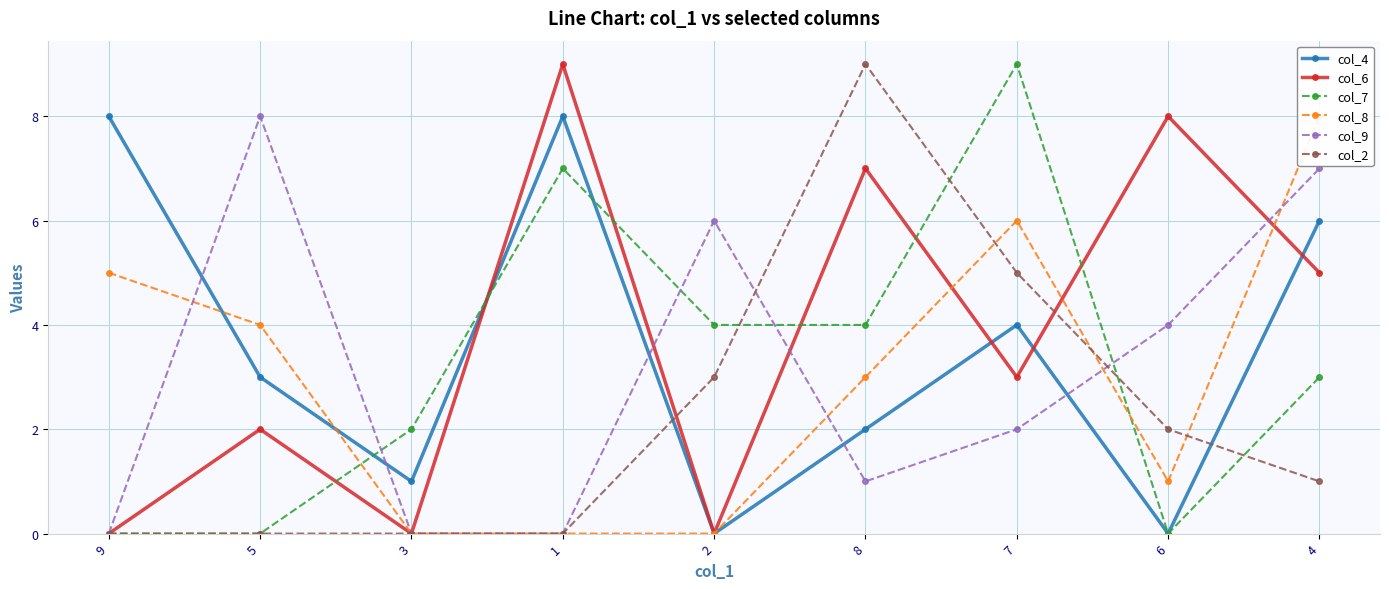

How many intersections are there between col_6 and col_4?

4